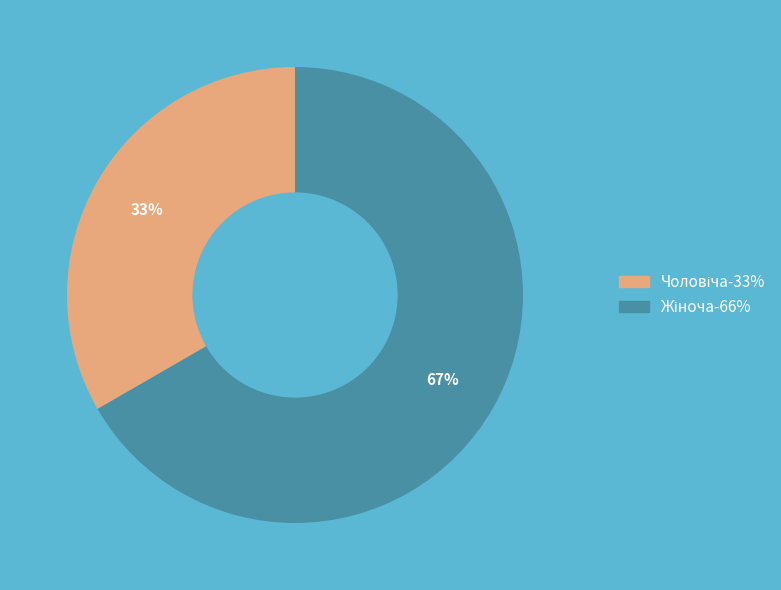

To the nearest percent, what is the average slice percentage?

50%